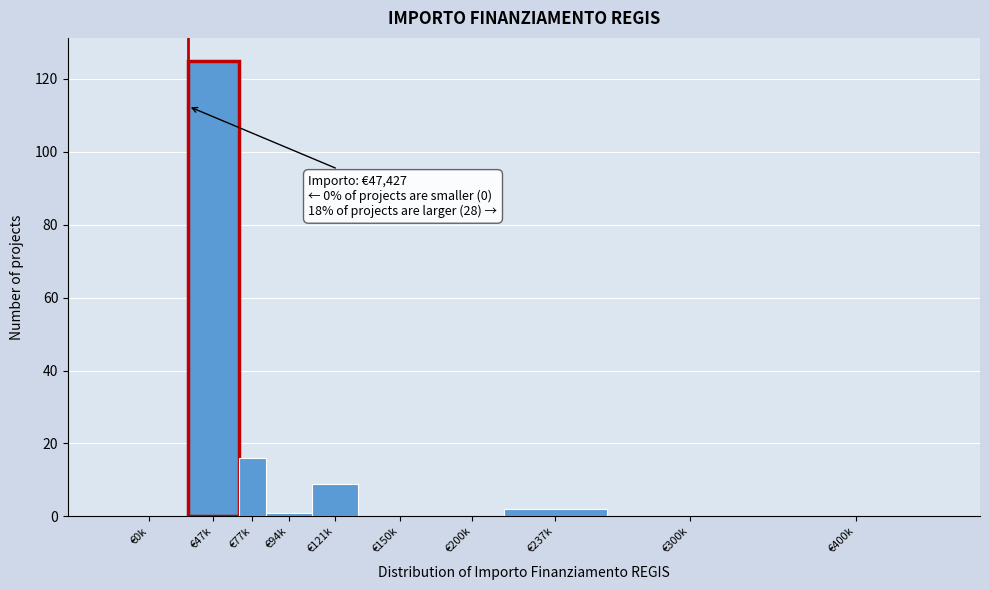

Reading left to right, extract all data points from this chart.

€0k=0	€47k=125	€77k=16	€94k=1	€121k=9	€150k=0	€200k=0	€237k=2	€300k=0	€400k=0